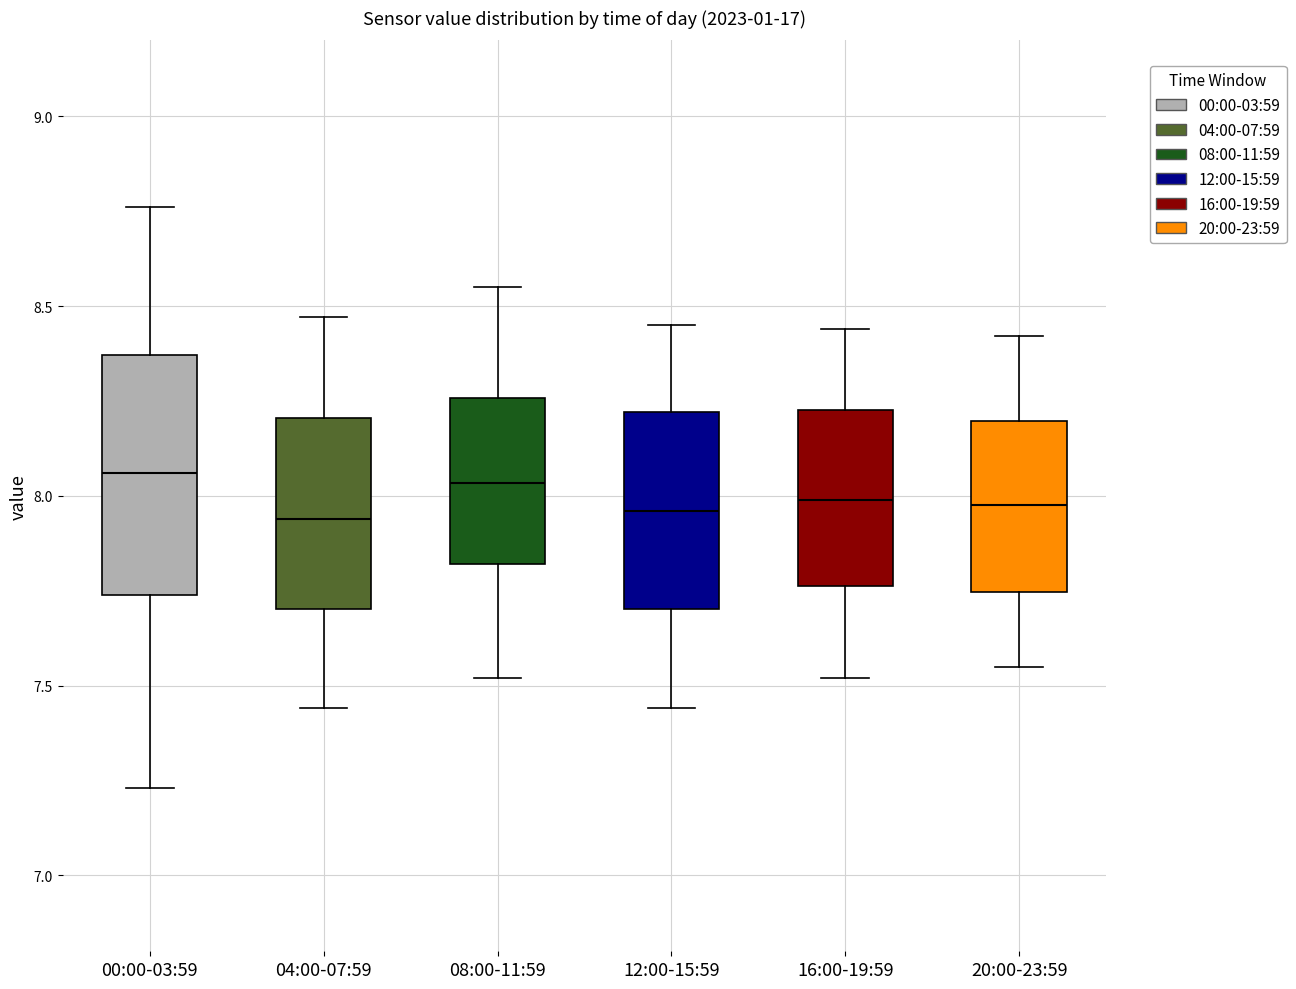

Reading left to right, transcribe this box plot: for each box, give where its median line is, the range the box spans, and where its two whiskers end, as read against the y-axis. The values are not printed on the chart, so give them approximately, as read against the axis.

00:00-03:59: median 8.05, box 7.75 to 8.35, whiskers 7.25 to 8.75
04:00-07:59: median 7.95, box 7.70 to 8.20, whiskers 7.45 to 8.45
08:00-11:59: median 8.05, box 7.80 to 8.25, whiskers 7.50 to 8.55
12:00-15:59: median 7.95, box 7.70 to 8.20, whiskers 7.45 to 8.45
16:00-19:59: median 8.00, box 7.75 to 8.25, whiskers 7.50 to 8.45
20:00-23:59: median 8.00, box 7.75 to 8.20, whiskers 7.55 to 8.40